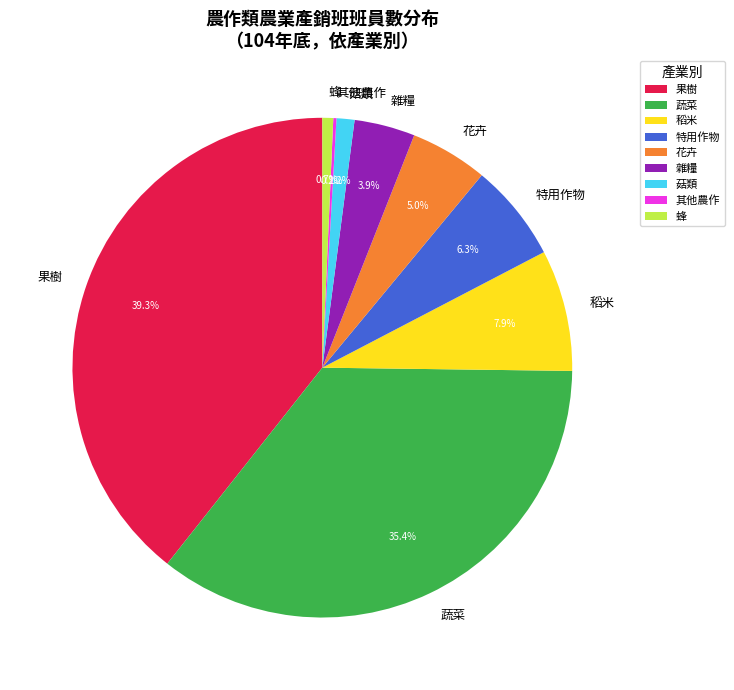

To the nearest percent, what is the difference between the 稻米 and 蔬菜 slice percentages?

28%